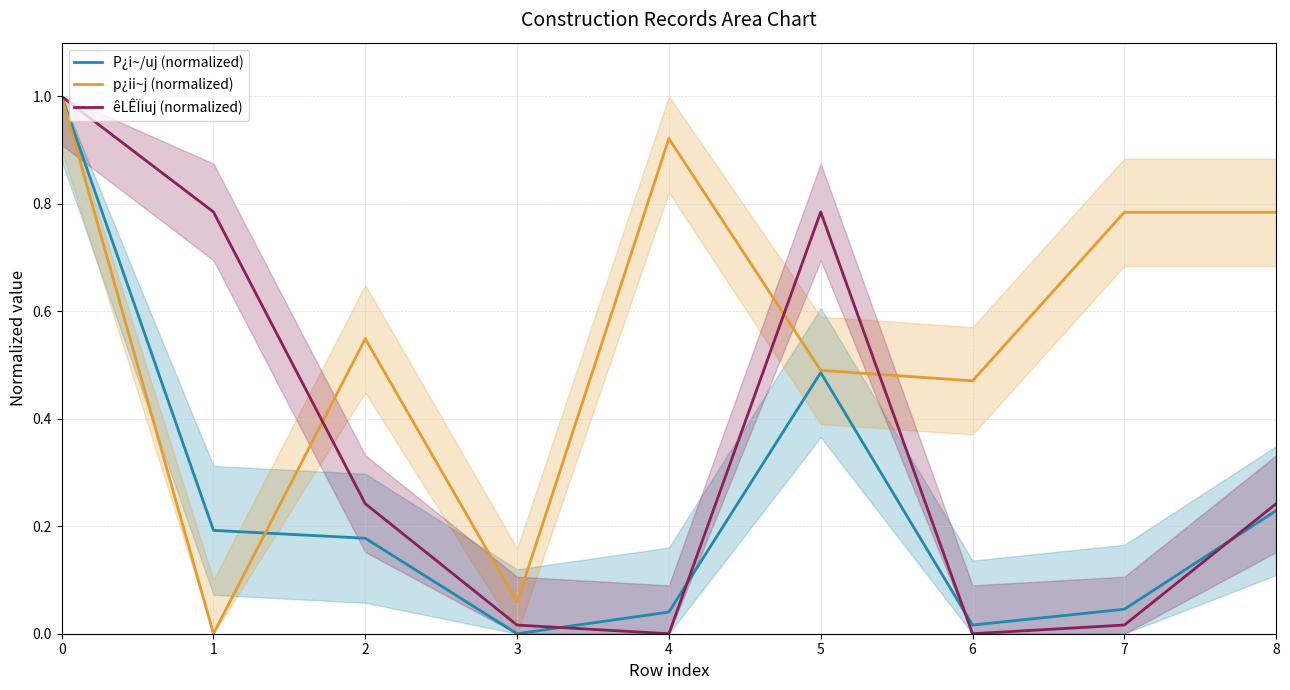

Is it true that P¿i~/uj (normalized) equals 0.2 at 2?

True